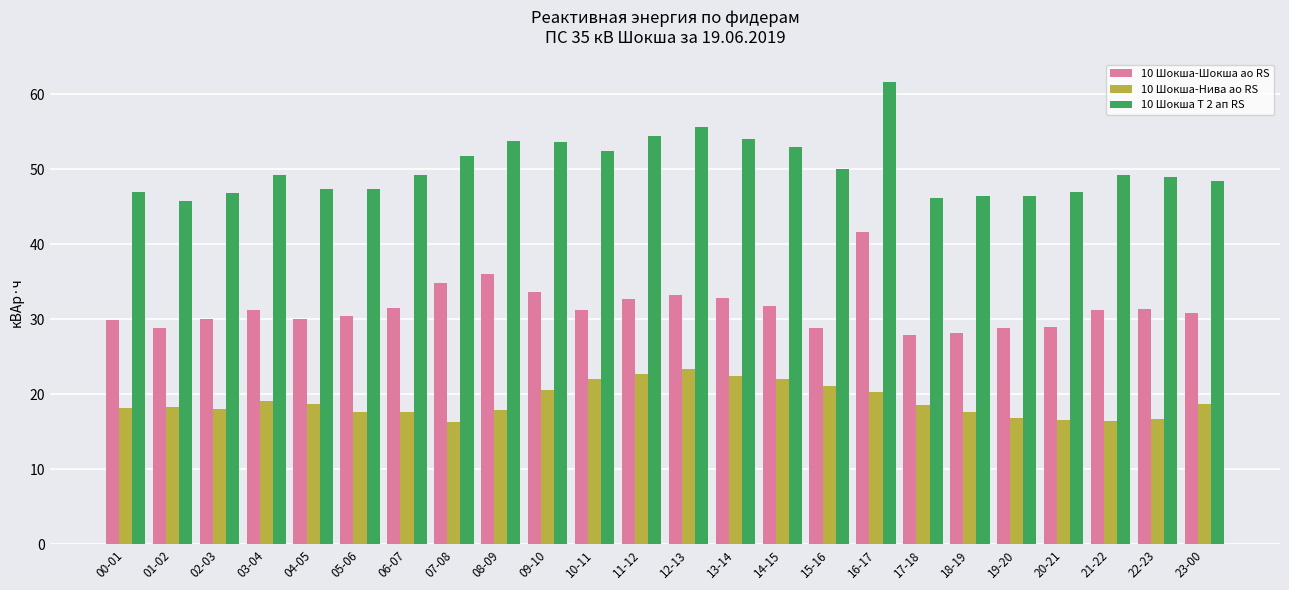

What is the difference between the maximum and minimum values in the 10 Шокша-Нива ао RS series?

7.1